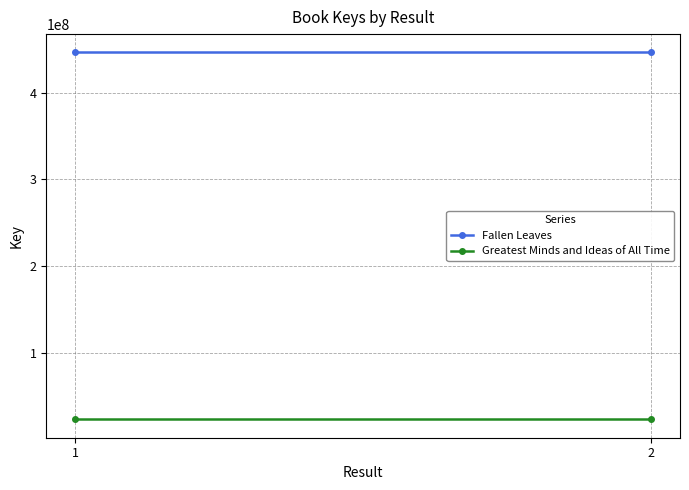

Is this an area chart (filled region under the line)?

No